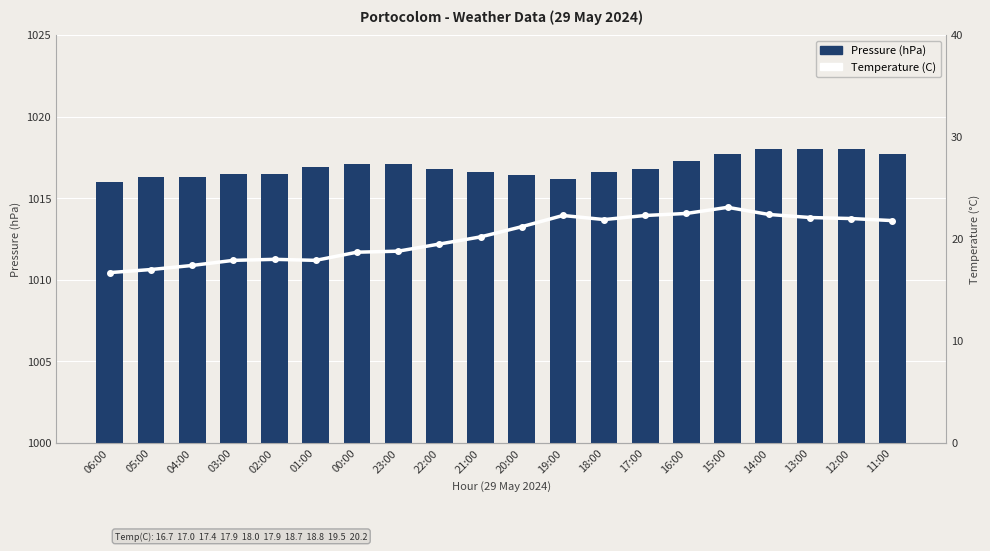

The Temperature (C) series shows 18.8 at 23:00. True or false?

True